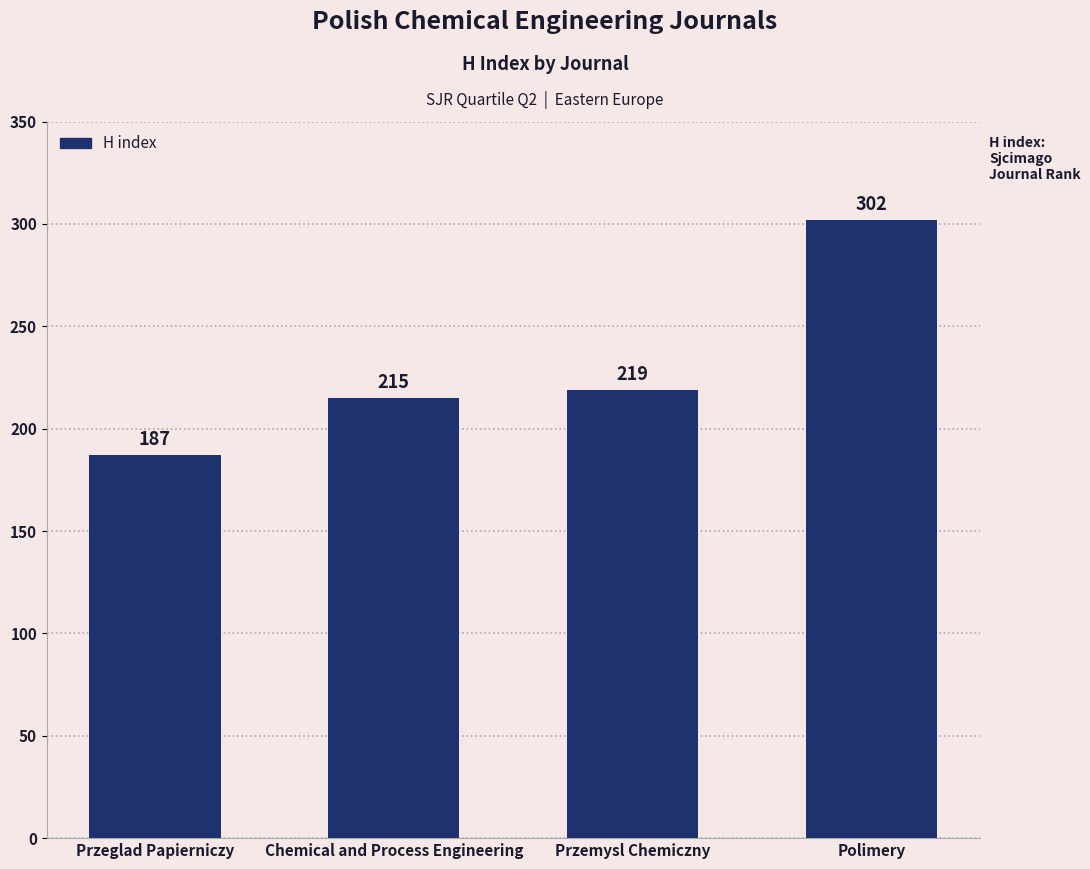

What is the average value?

231